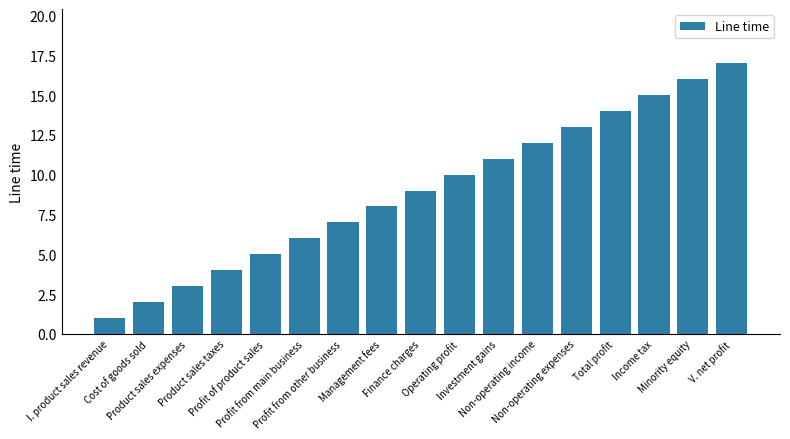

How many values are below 9?

8